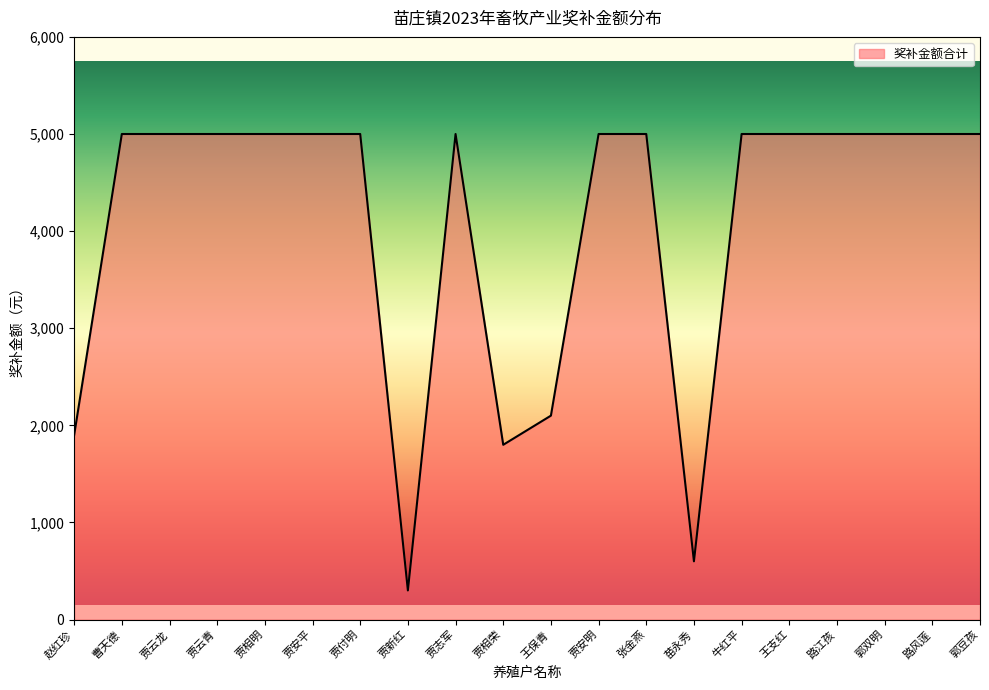

Approximately how many times larger is the value at 王保青 compared to 路风莲?

0.4